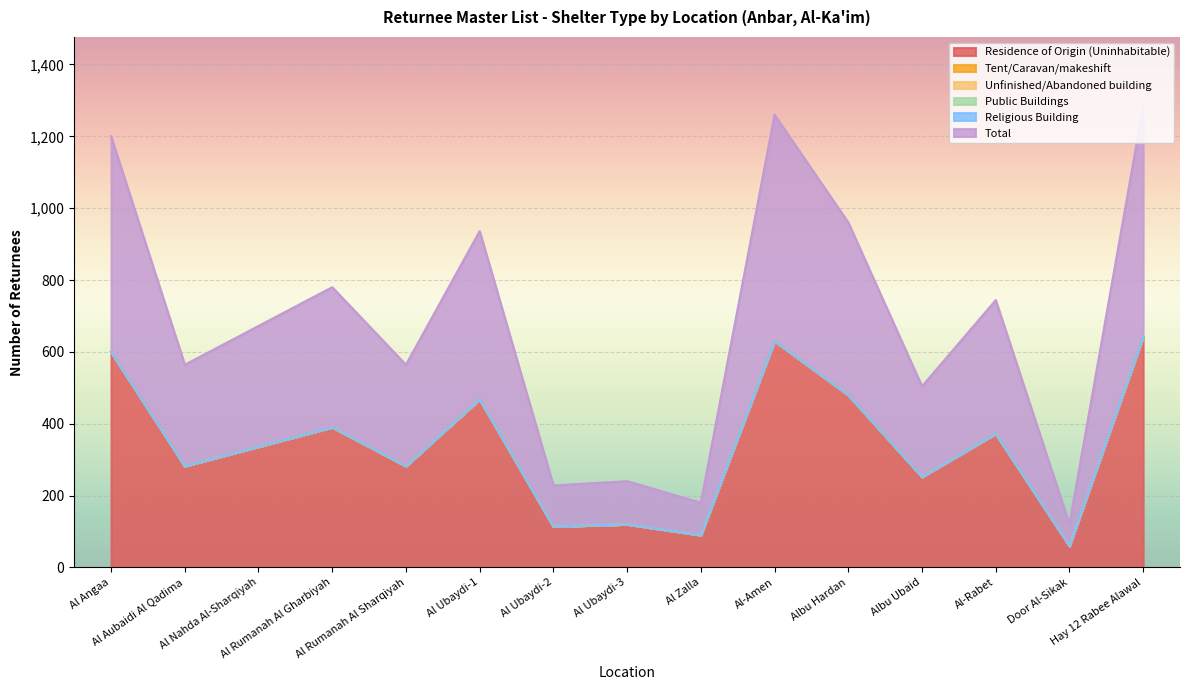

True or false: Residence of Origin (Uninhabitable) and Tent/Caravan/makeshift intersect in this chart.

False